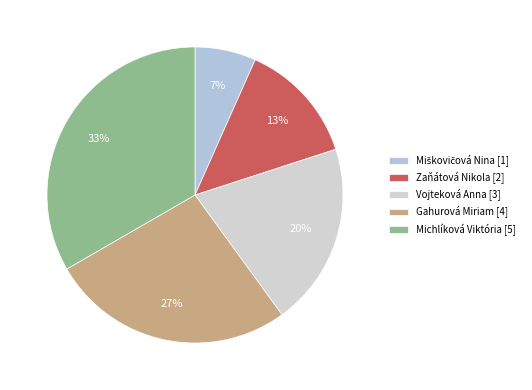

To the nearest percent, what is the difference between the Miškovičová Nina and Vojteková Anna slice percentages?

13%